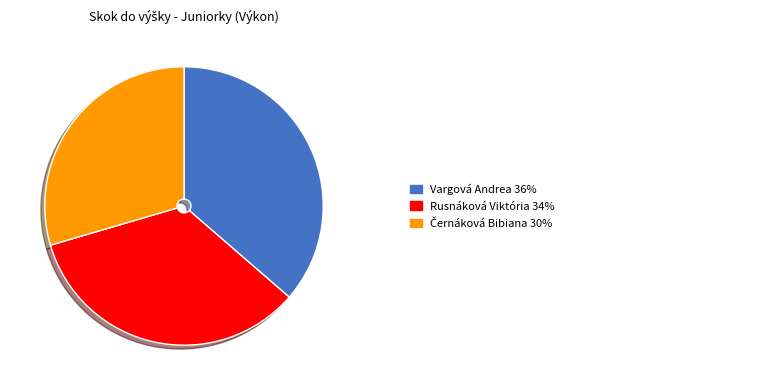

Does any single category account for the majority?

No